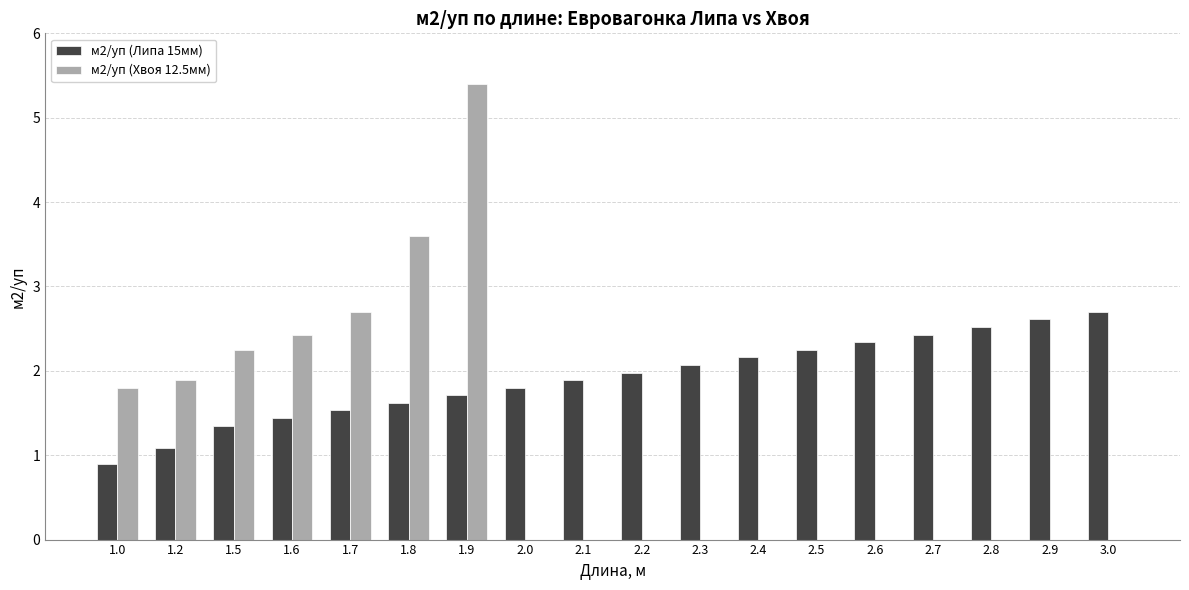

Which series changed the most between 2.1 and 2.6?

м2/уп (Липа 15мм)